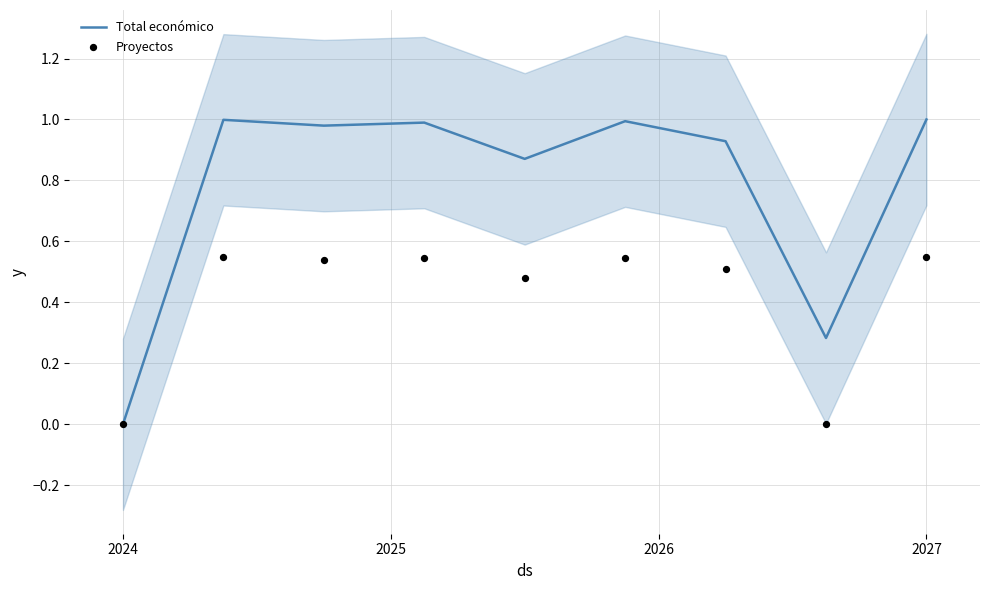

Which series has the widest spread of Y values?

Total económico